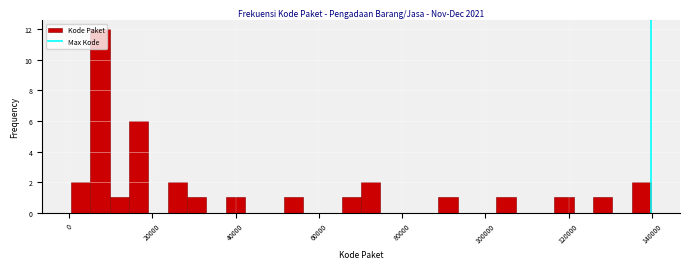

Around what value on the x-axis is the tallest bar? Give the approximate position of its centre, as read against the axis.

8000